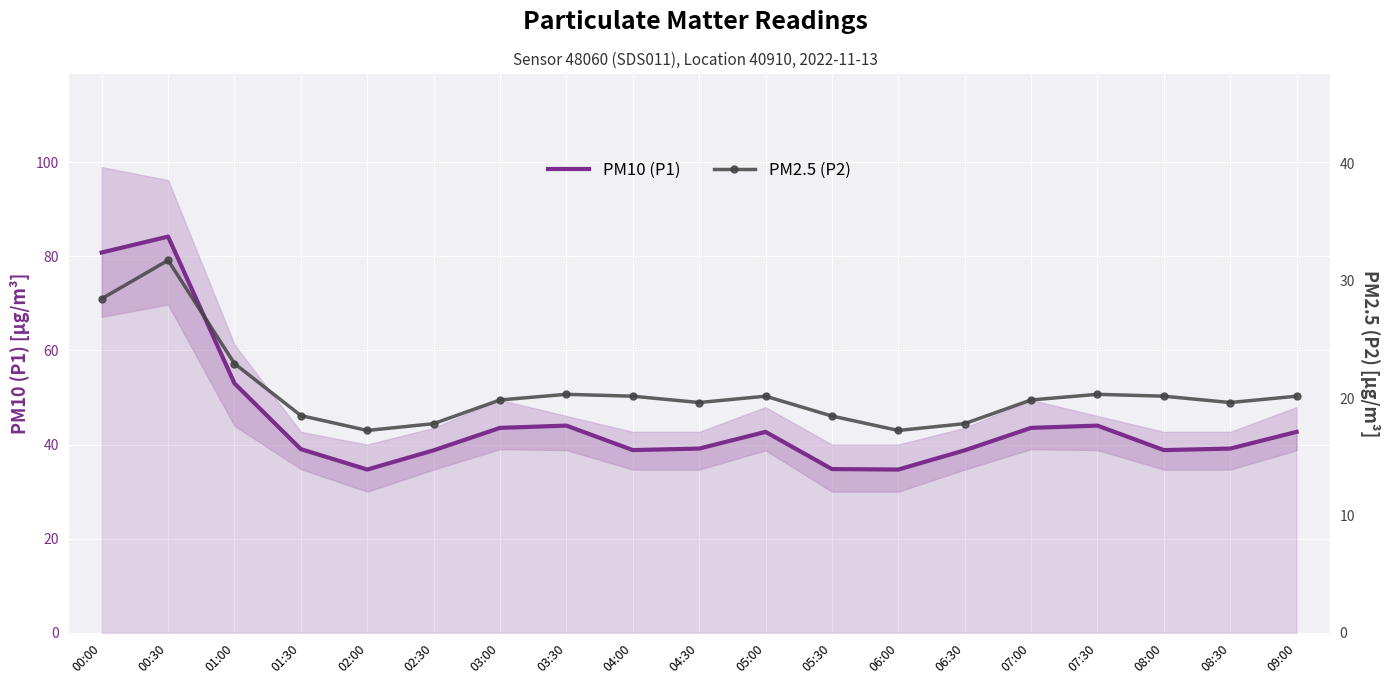

Is this an area chart (filled region under the line)?

No